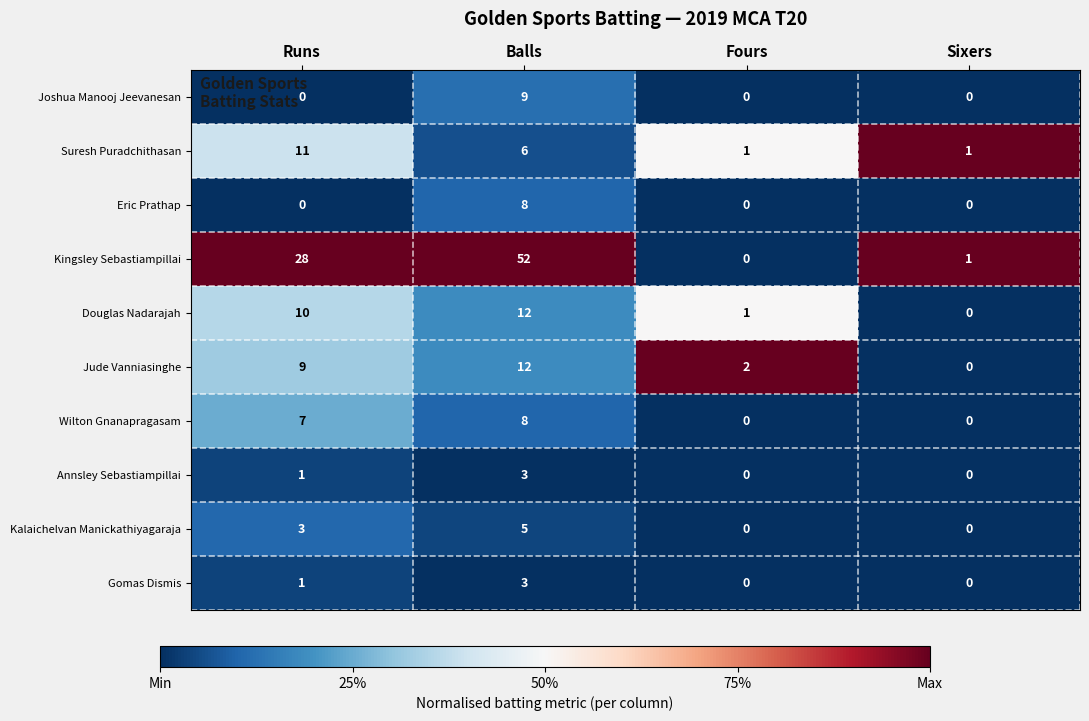

Is it true that Annsley Sebastiampillai equals 0 at Sixers?

True